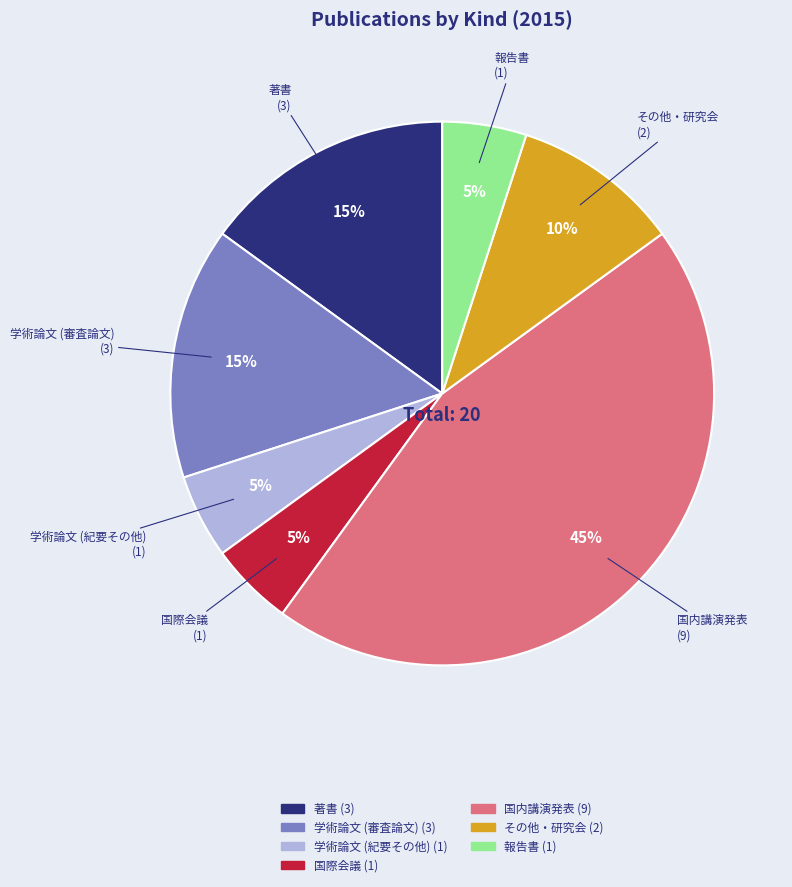

Count the number of slices in the pie.

7